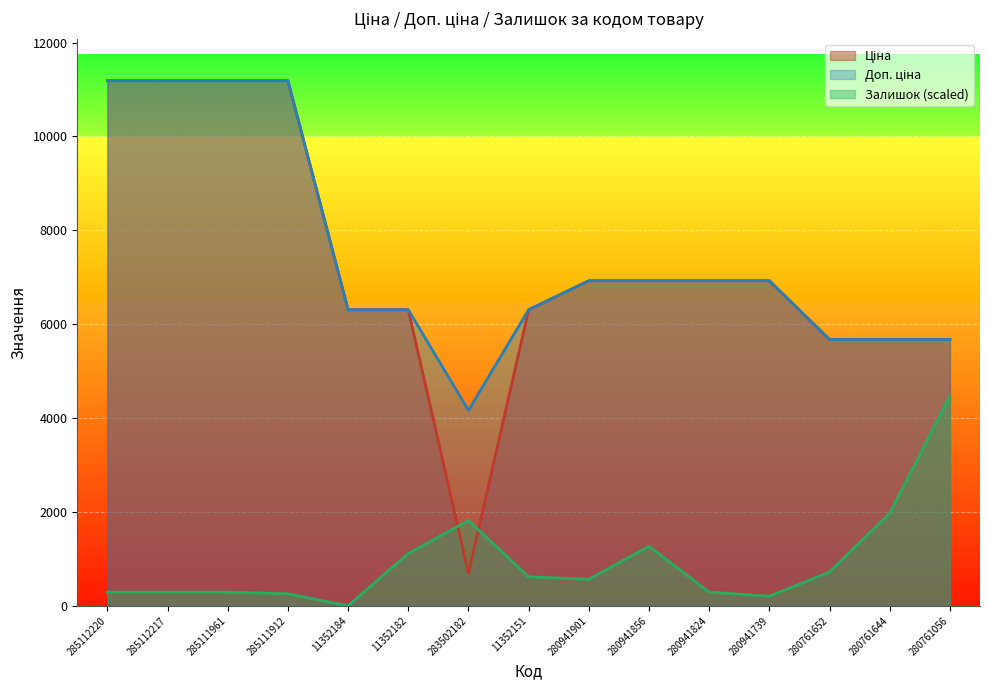

What is the difference between the Ціна values at 285111912 and 11352182?

4879.4